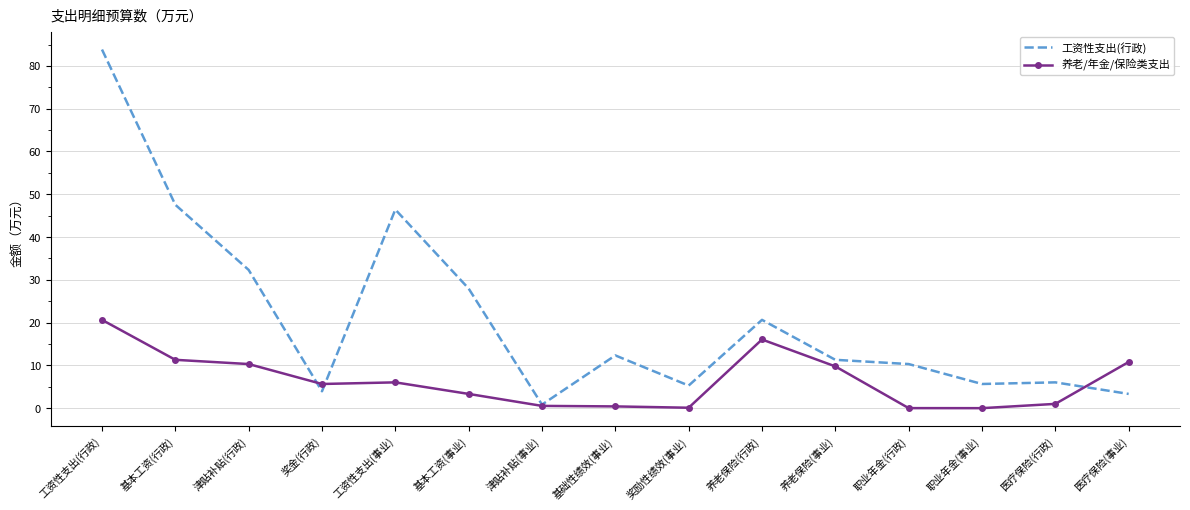

What position from the right is 养老保险(行政)?

6